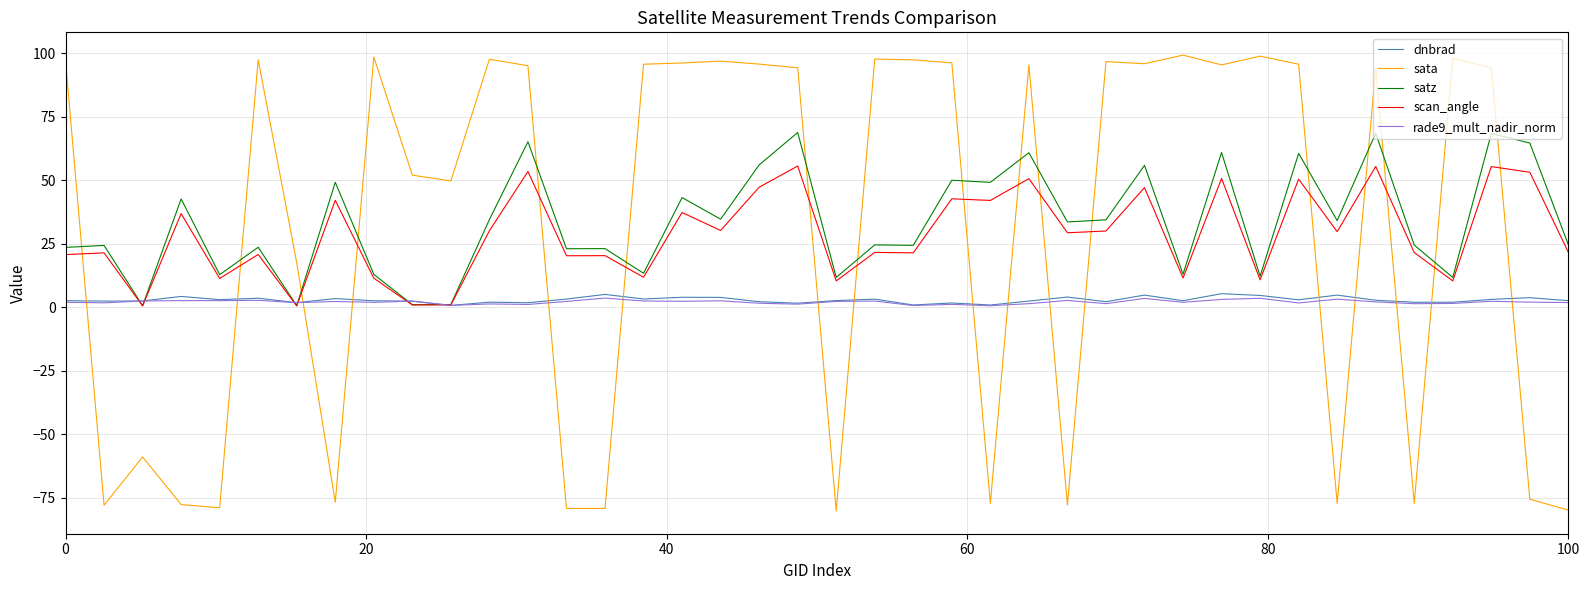

What is the greatest value displayed?

99.3